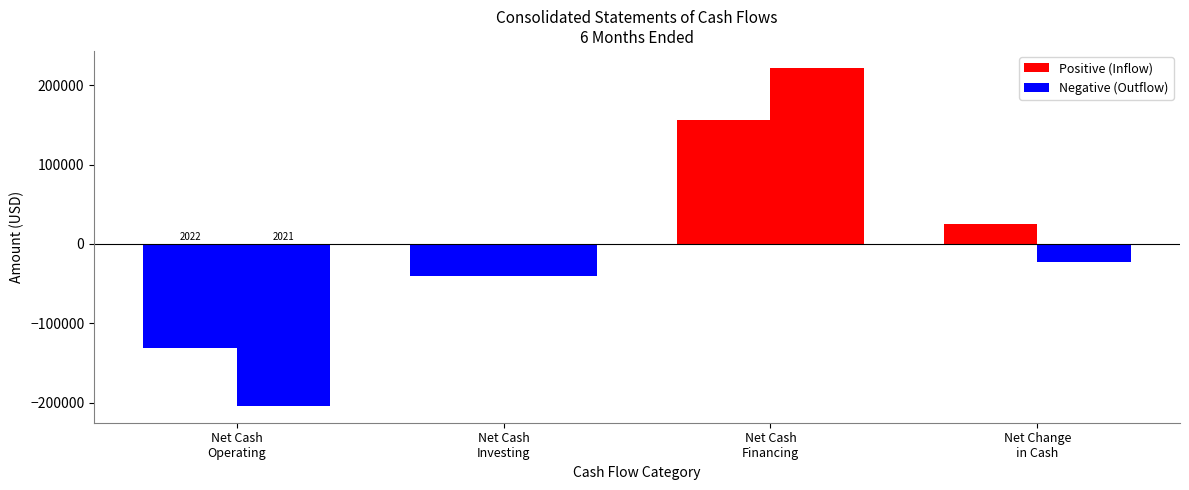

Are the bars grouped side by side (vs. stacked)?

Yes